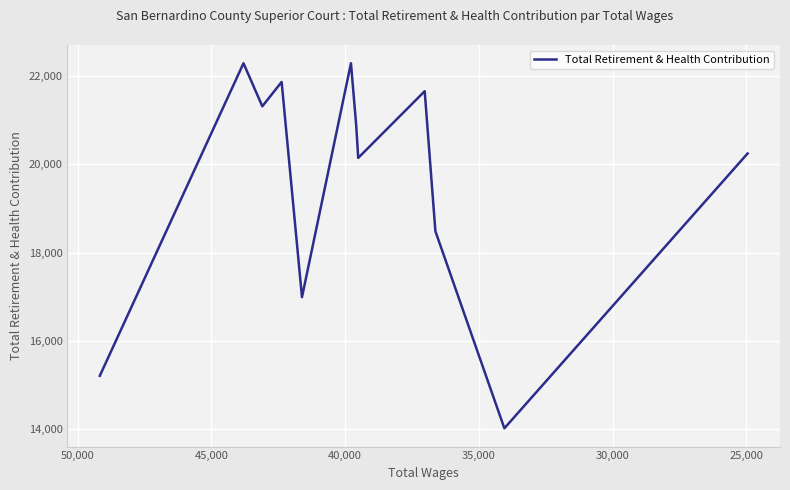

How many interior local valleys (lower than both neighbors) does the data have?

4